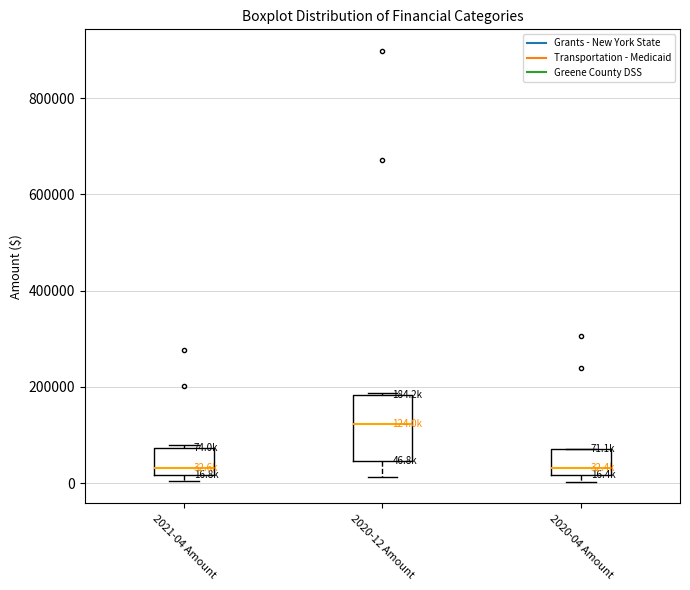

Comparing the boxes themselves (not the whiskers), which one is the tallest?

2020-12 Amount